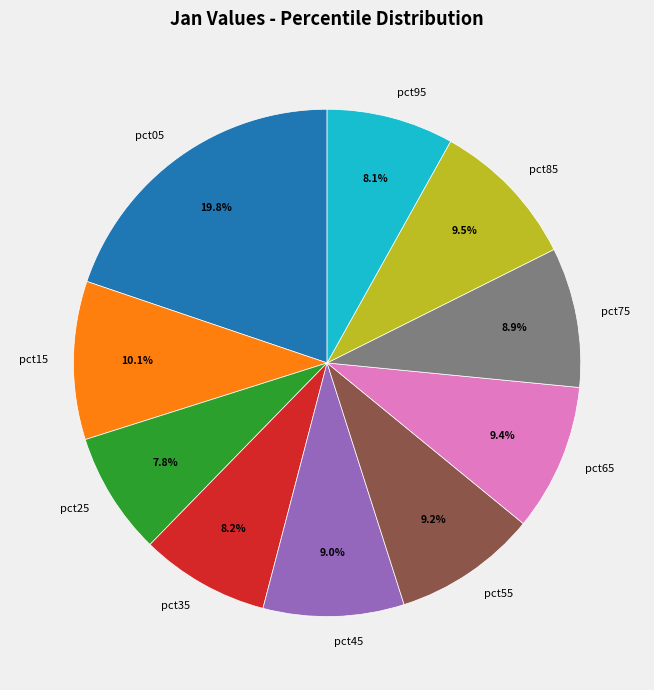

Between pct35 and pct75, which is larger?

pct75